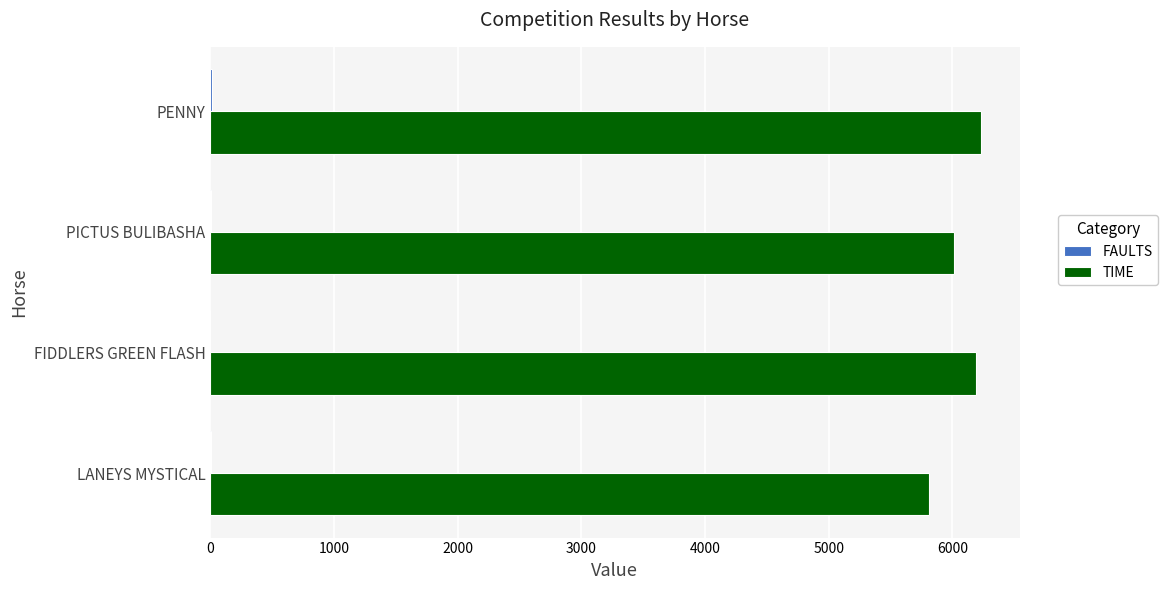

The TIME series shows 6232 at PENNY. True or false?

True